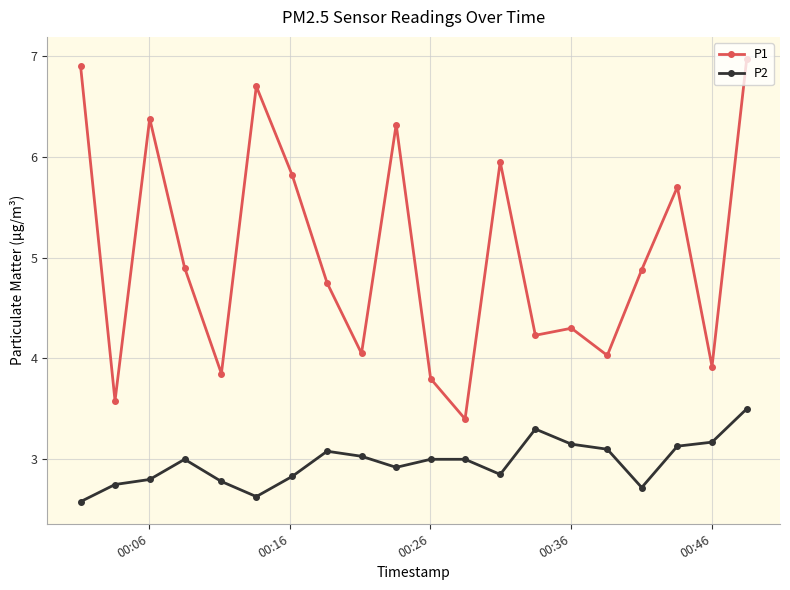

What is the average value of the P1 series?

5.0